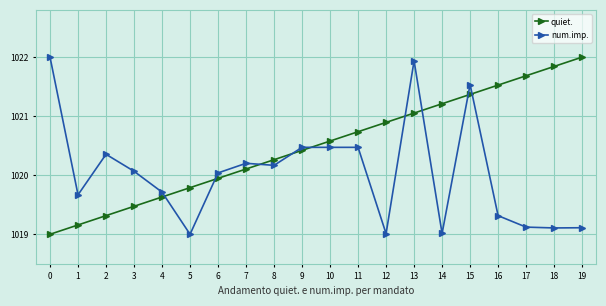

List the series in order of their overall mean, highest first.

quiet., num.imp.